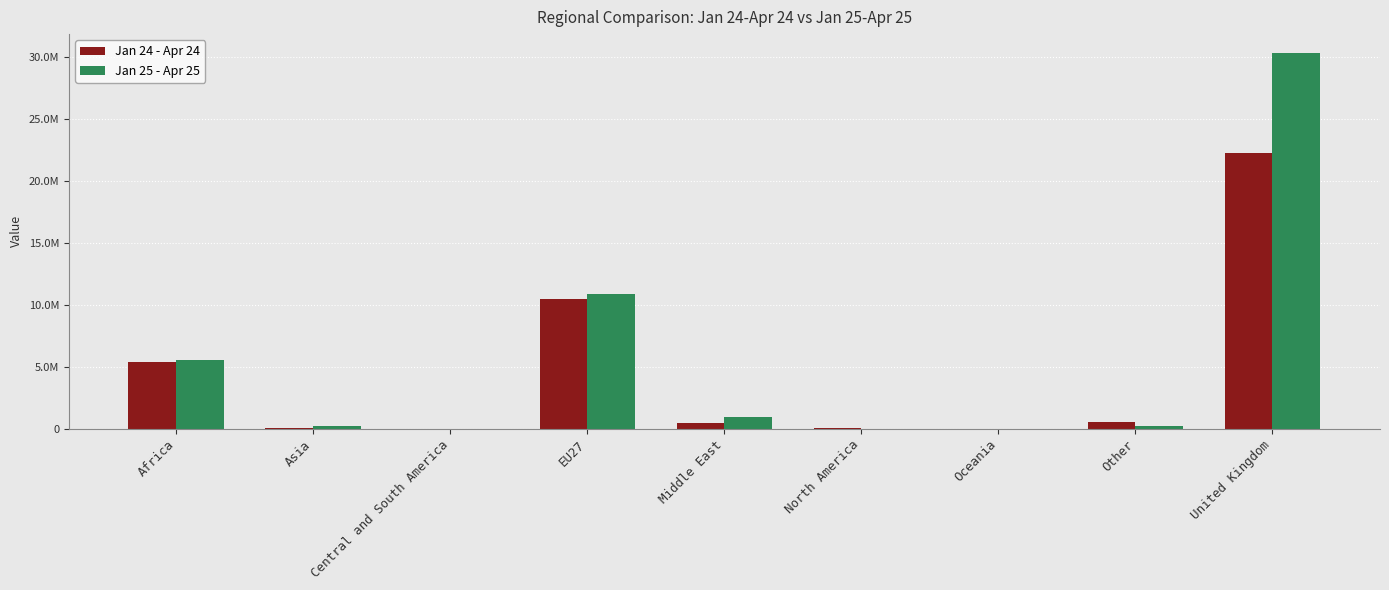

At which label does Jan 25 - Apr 25 first exceed 184428?

Africa